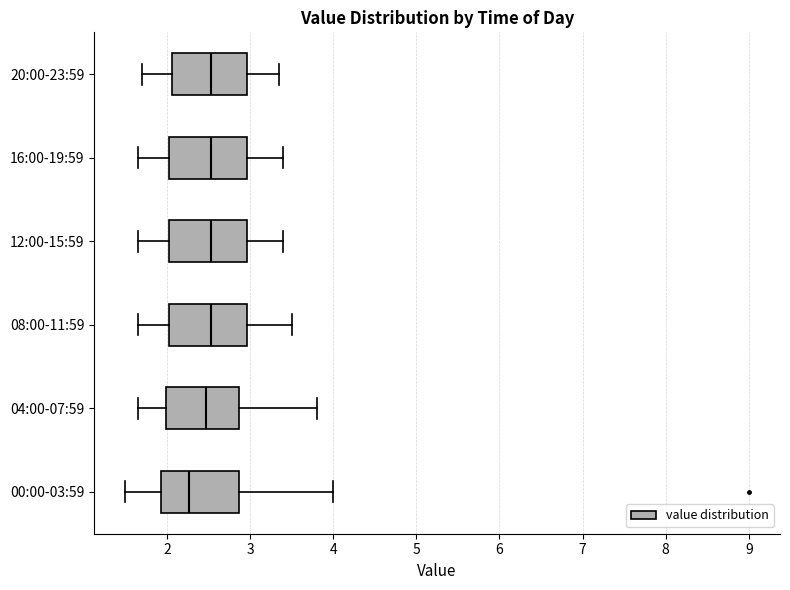

Which box has the furthest to the left median line?

00:00-03:59